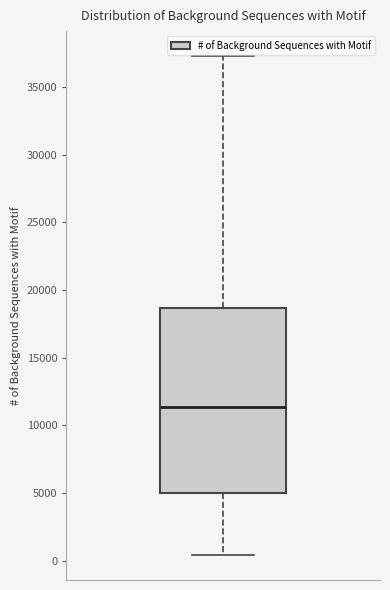

Transcribe this box plot: give where the median line is, the range the box spans, and where the two whiskers end, as read against the y-axis. The values are not printed on the chart, so give them approximately, as read against the axis.

median 11500, box 5000 to 18500, whiskers 500 to 37500